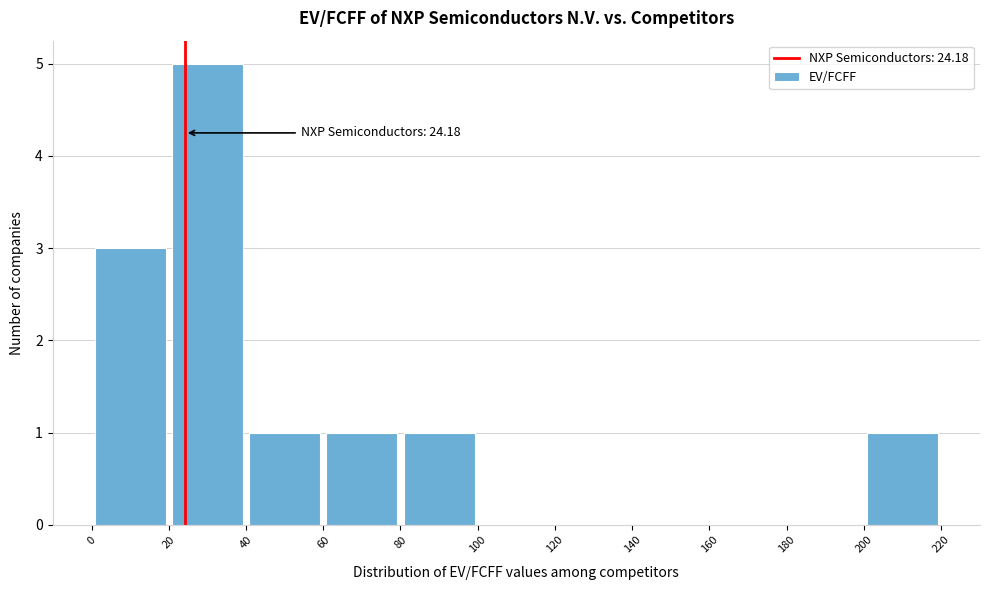

Over which range of the x-axis is the bar tallest?

20 to 40